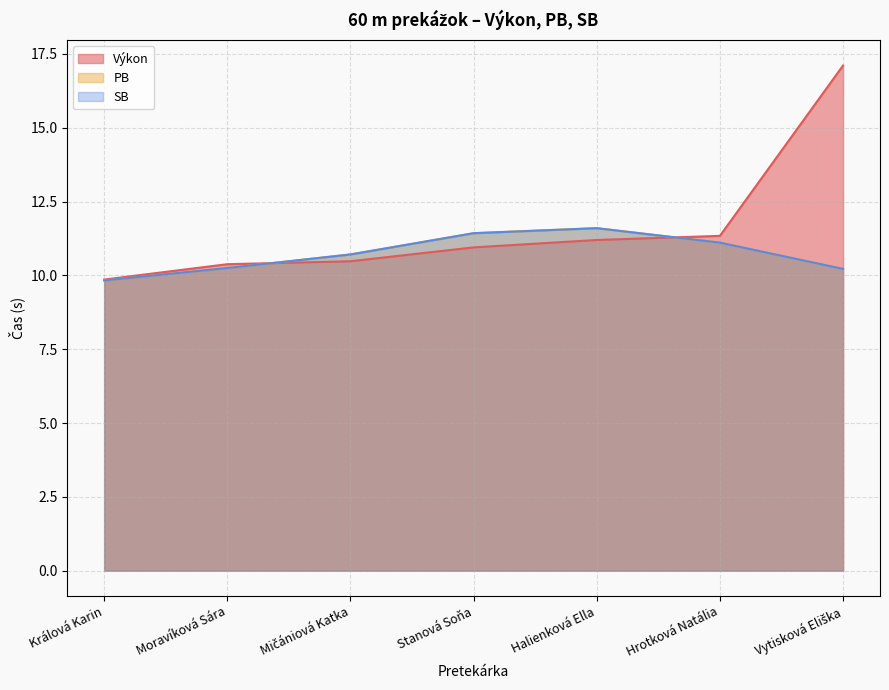

Between Mičániová Katka and Hrotková Natália, which series saw the biggest shift?

Výkon